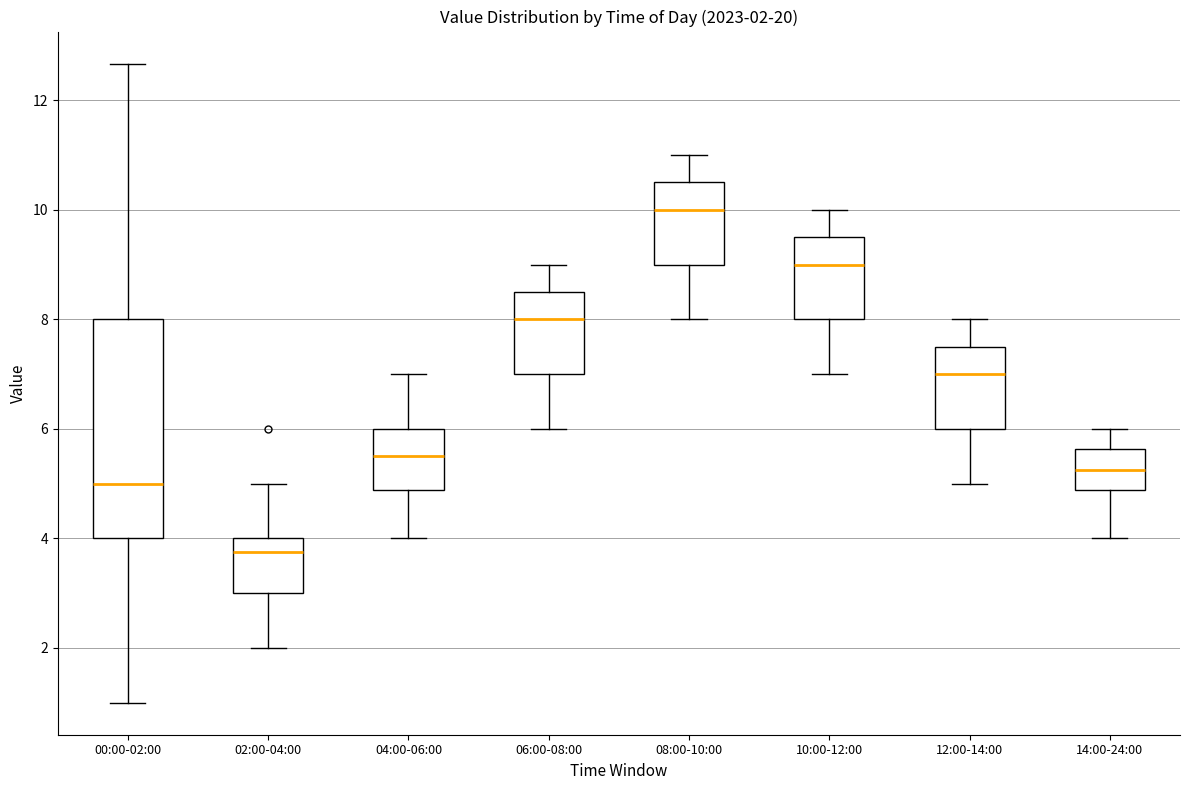

Which box has the highest median line?

08:00-10:00